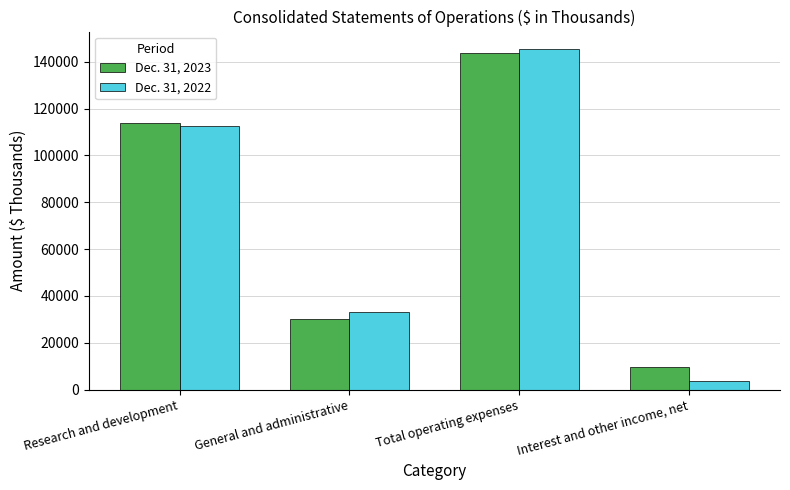

How many series are shown in this chart?

2